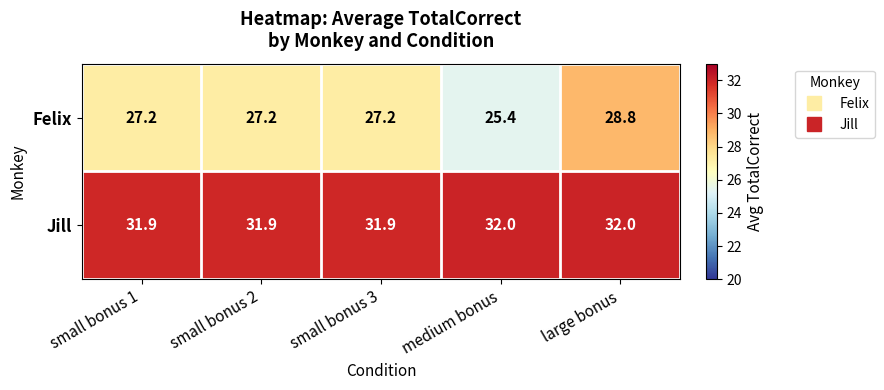

Count the Jill values in the range 31 to 32.

5